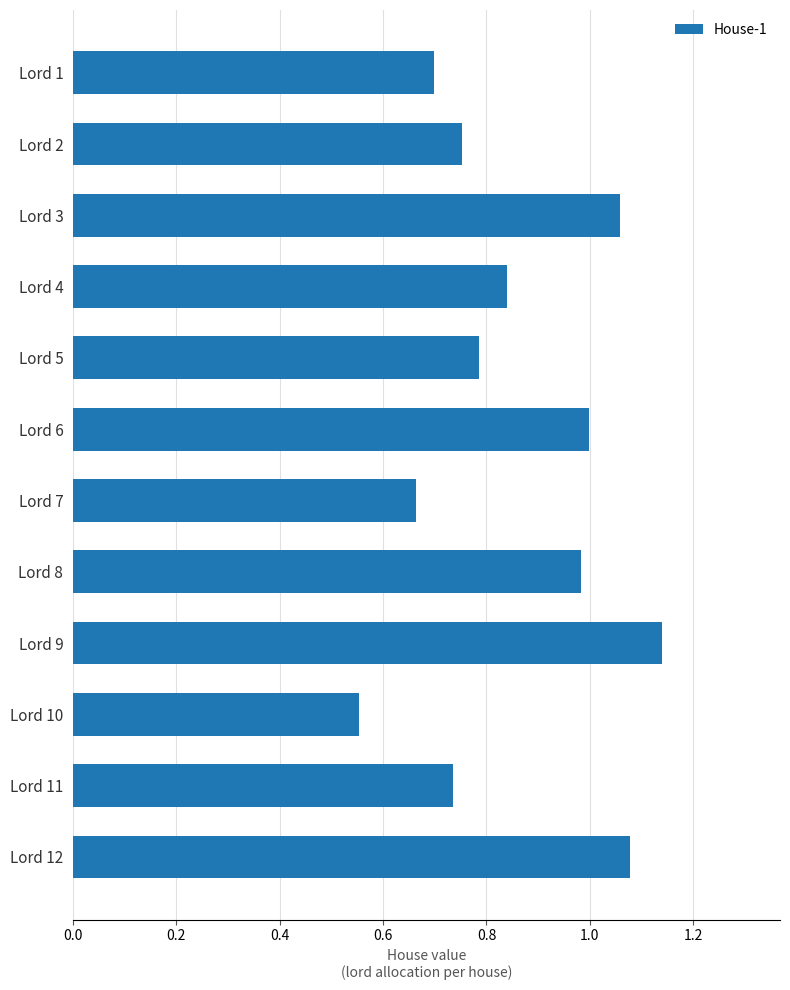

Where is the data nearest to the value 0?

Lord 10